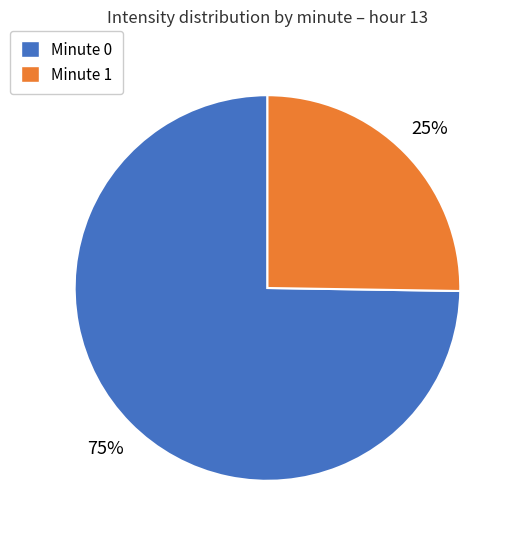

Do Minute 0 and Minute 1 together represent more than half of the pie?

Yes